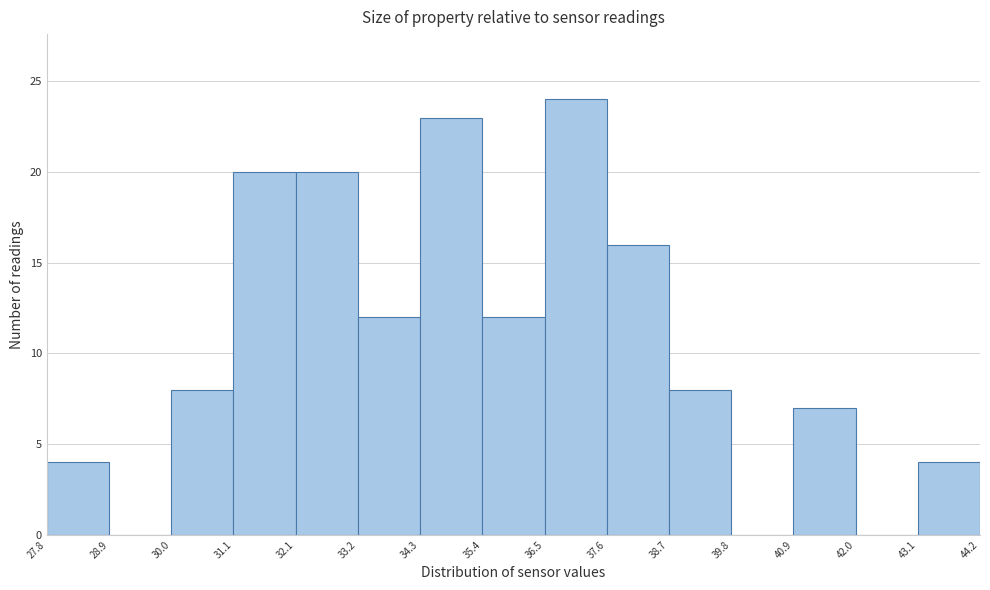

Reading left to right, list every bar in this chart as the range it spans on the x-axis followed by its height. The values are not printed on the chart, so give them approximately, as read against the axis.

27.8 to 28.9: 4
28.9 to 30.0: 0
30.0 to 31.1: 8
31.1 to 32.1: 20
32.1 to 33.2: 20
33.2 to 34.3: 12
34.3 to 35.4: 23
35.4 to 36.5: 12
36.5 to 37.6: 24
37.6 to 38.7: 16
38.7 to 39.8: 8
39.8 to 40.9: 0
40.9 to 42.0: 7
42.0 to 43.1: 0
43.1 to 44.2: 4